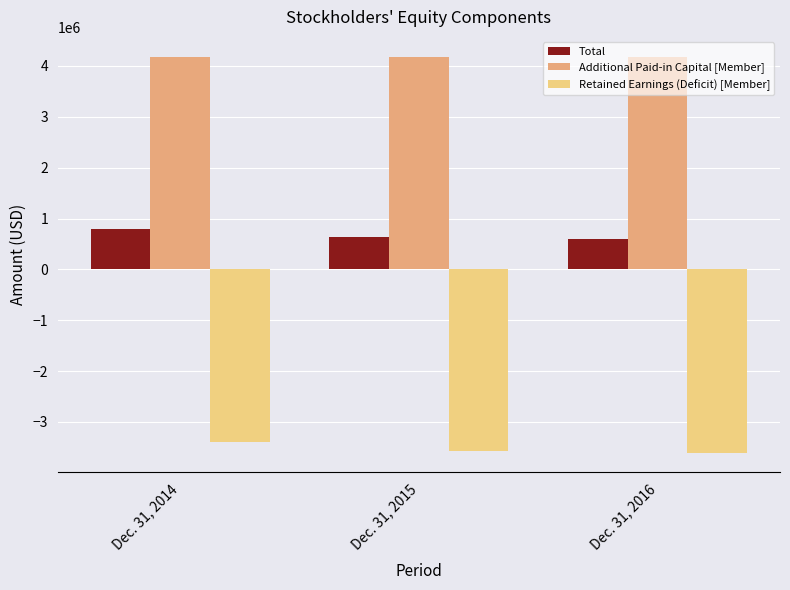

Read the Retained Earnings (Deficit) [Member] value at Dec. 31, 2016.

-3602993